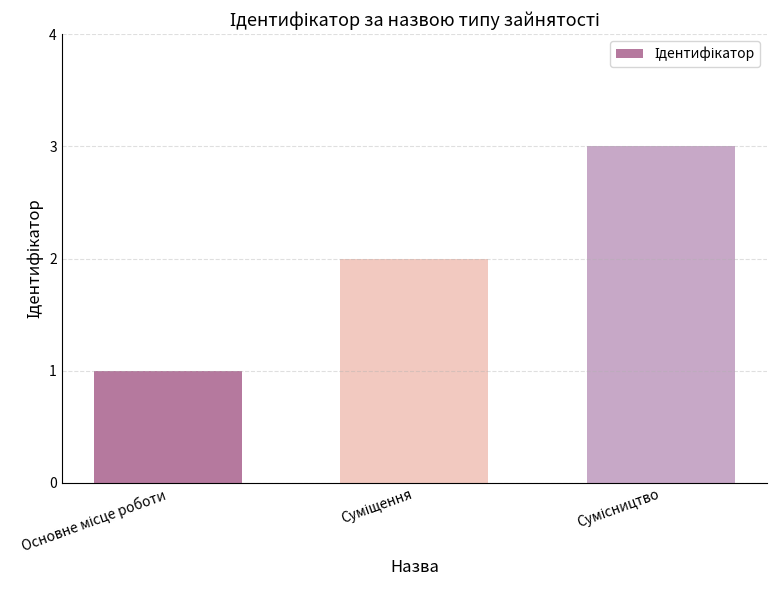

What is the sum of all values?

6